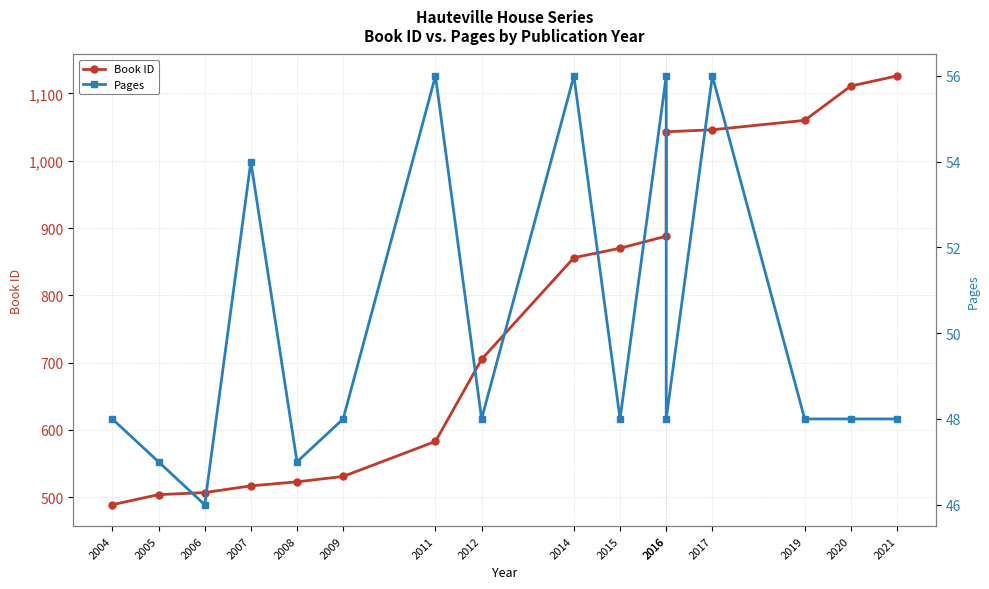

Is the value of Pages at 2006 greater than the value of Book ID at 2021?

No